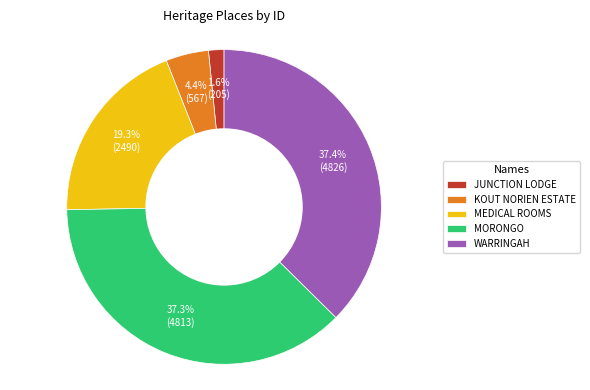

What is the total percentage of WARRINGAH and JUNCTION LODGE?

39.0%